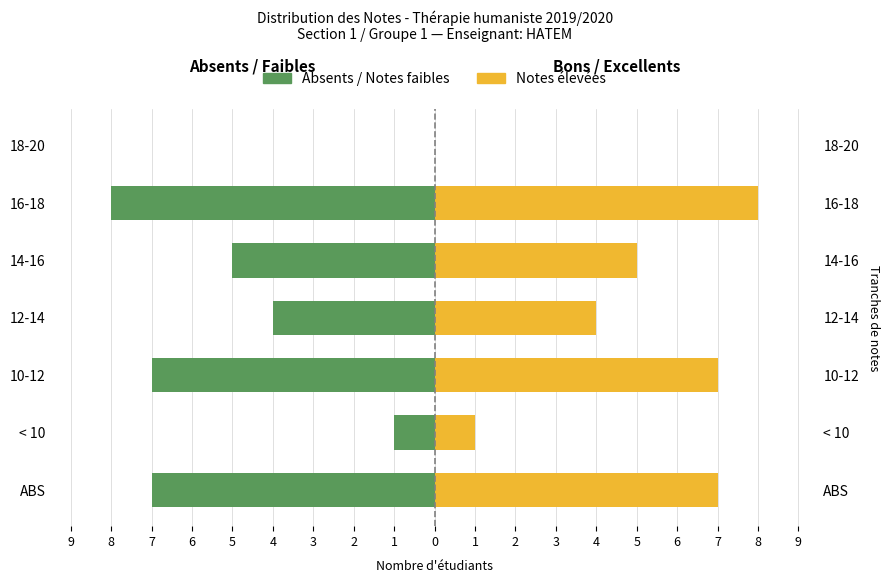

Between ABS and 12-14, which series saw the biggest shift?

Absents / Notes faibles